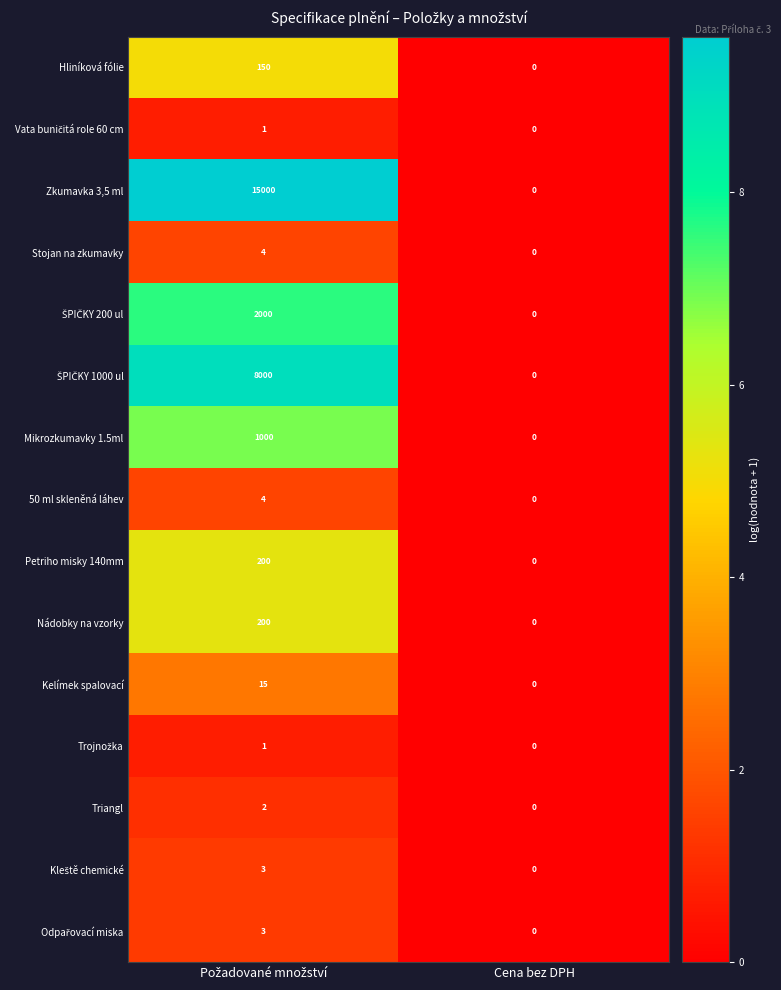

Which series has the largest total across all categories?

Zkumavka 3,5 ml